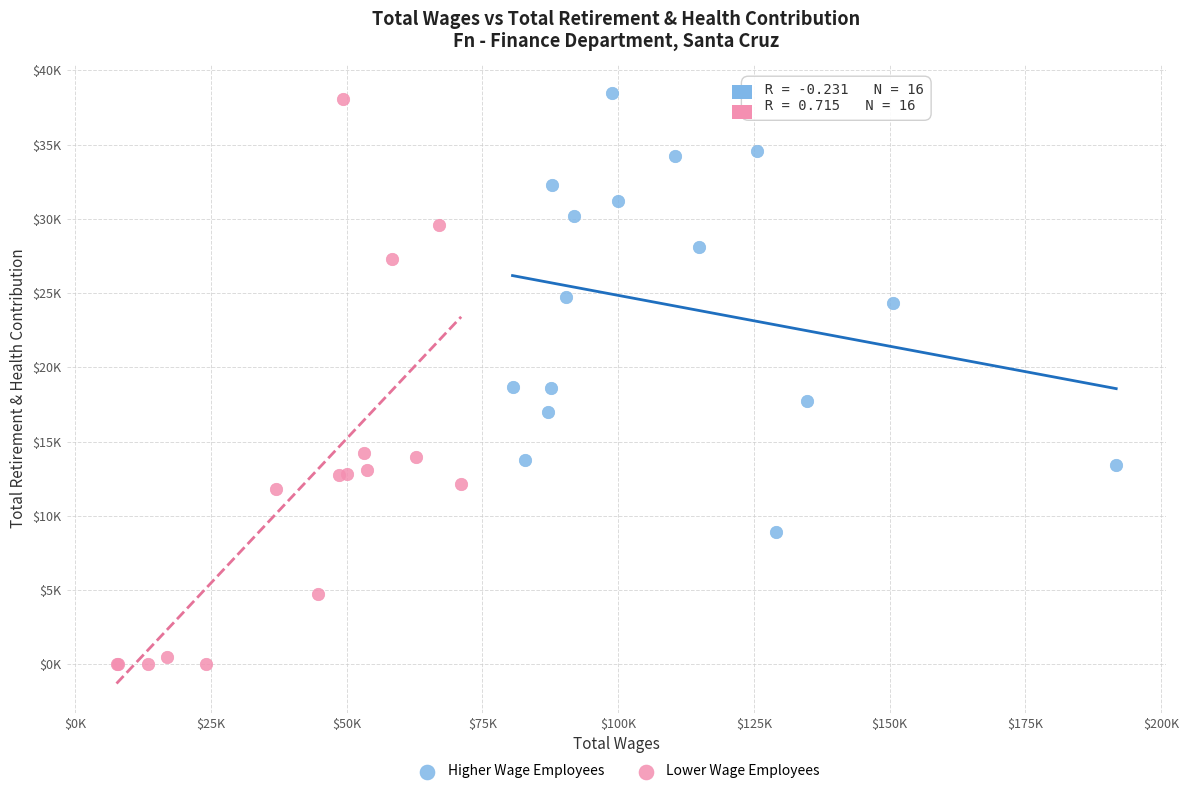

Which series reaches the maximum Y coordinate?

Higher Wage Employees